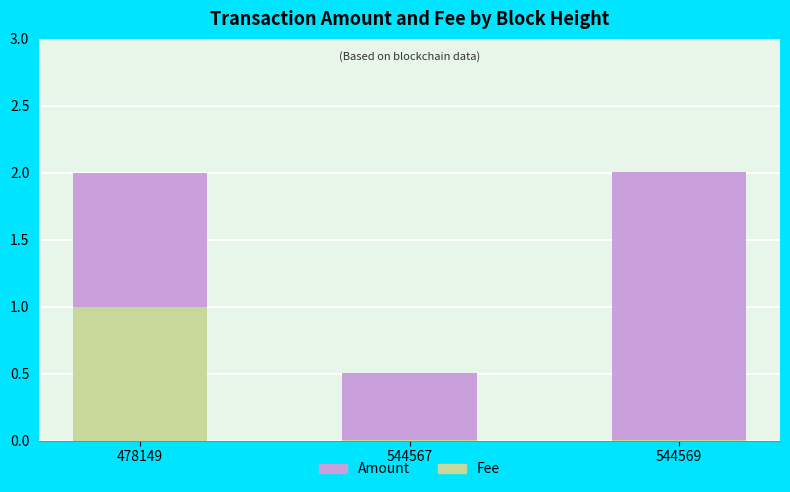

The value of Fee at 544569 is 0.0. True or false?

True